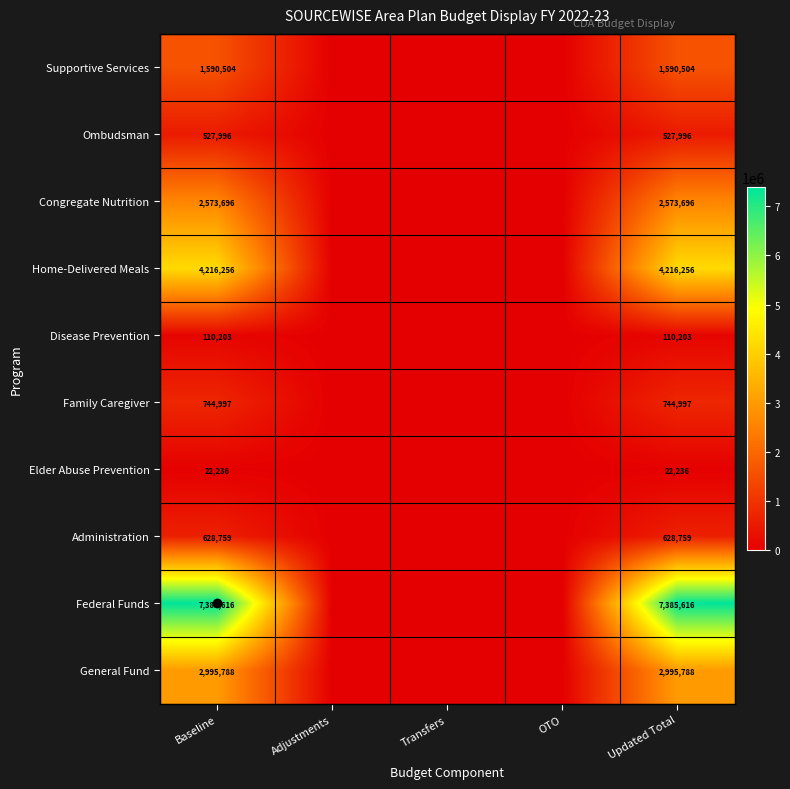

List the labels in order of Disease Prevention value, smallest first.

Adjustments, Transfers, OTO, Baseline, Updated Total